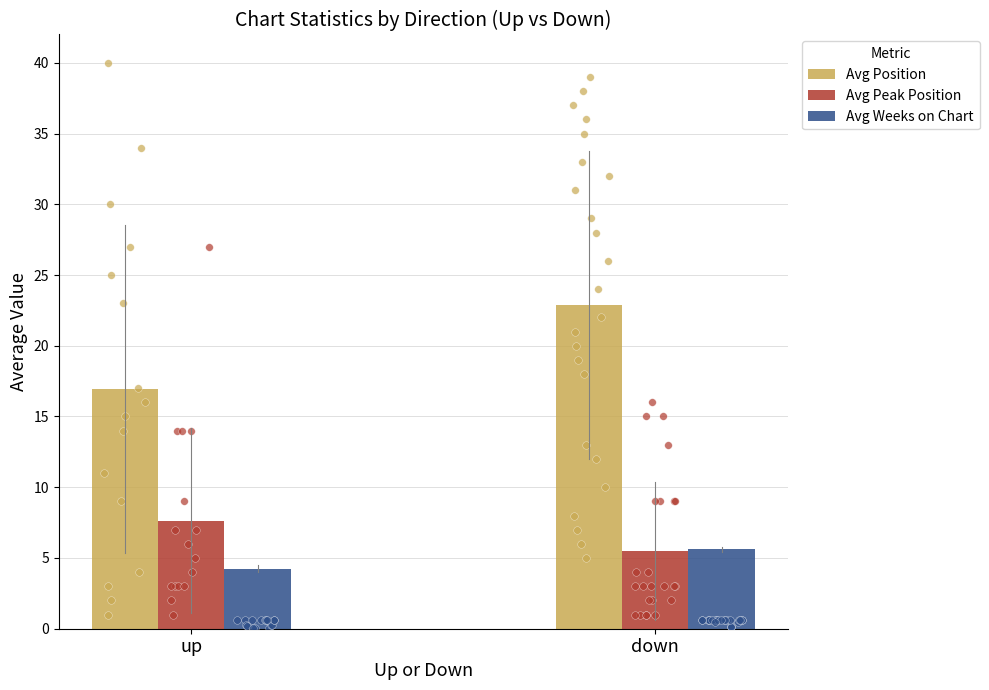

What is the total value across all series at up?

28.8